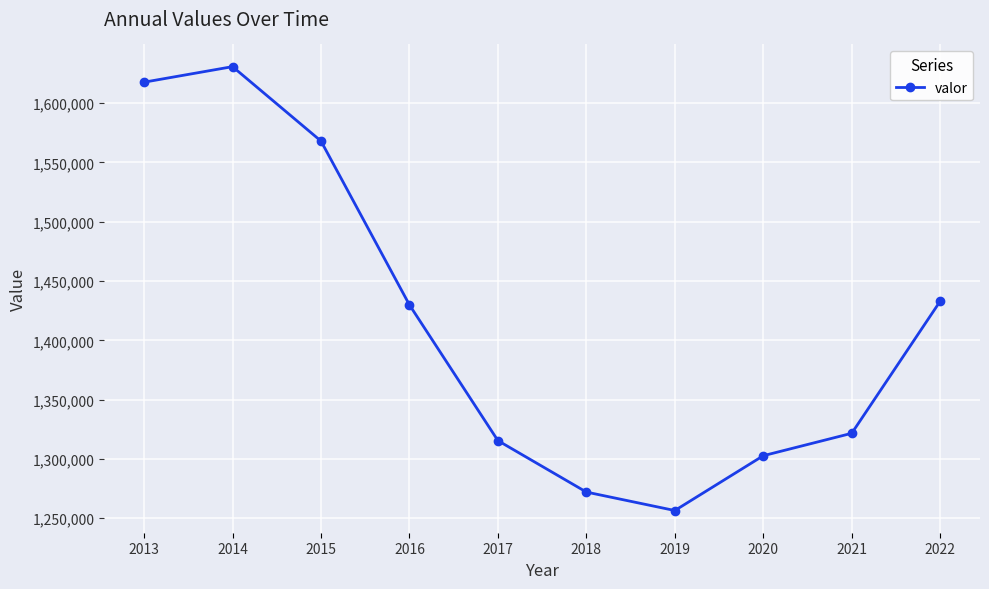

What is the smallest value displayed?

1256534